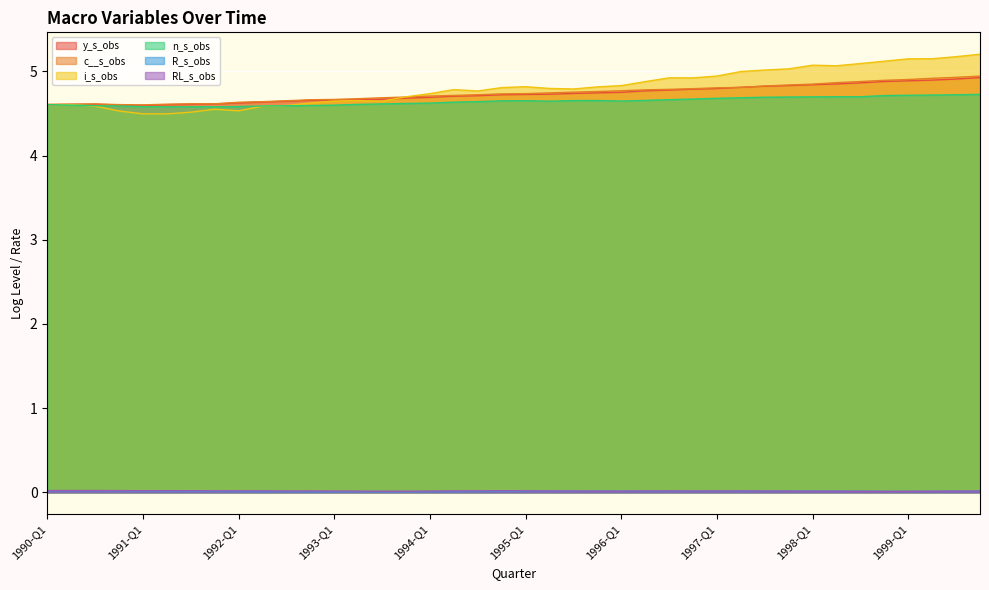

At which label does RL_s_obs reach its minimum?

1998-Q4